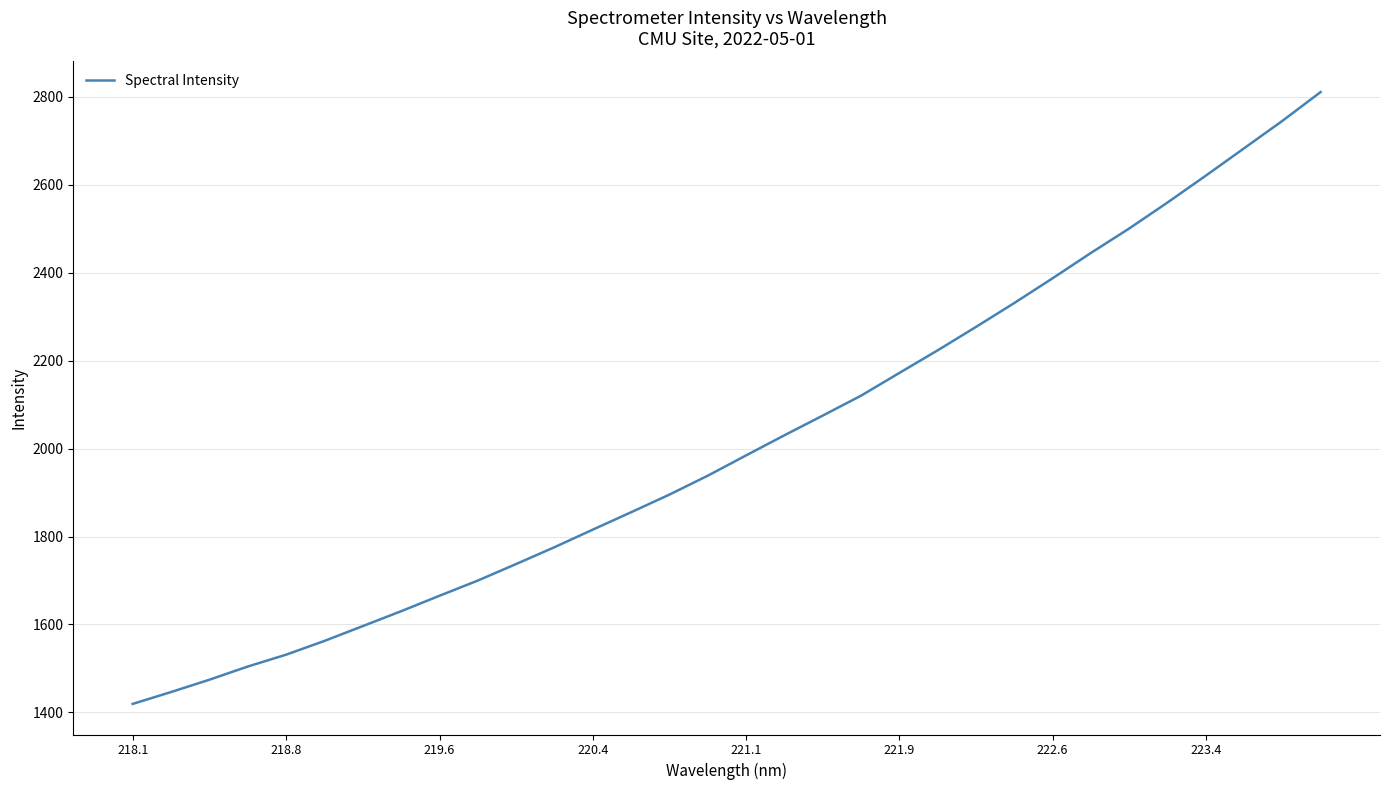

What is the difference between the maximum and minimum values?

1390.9